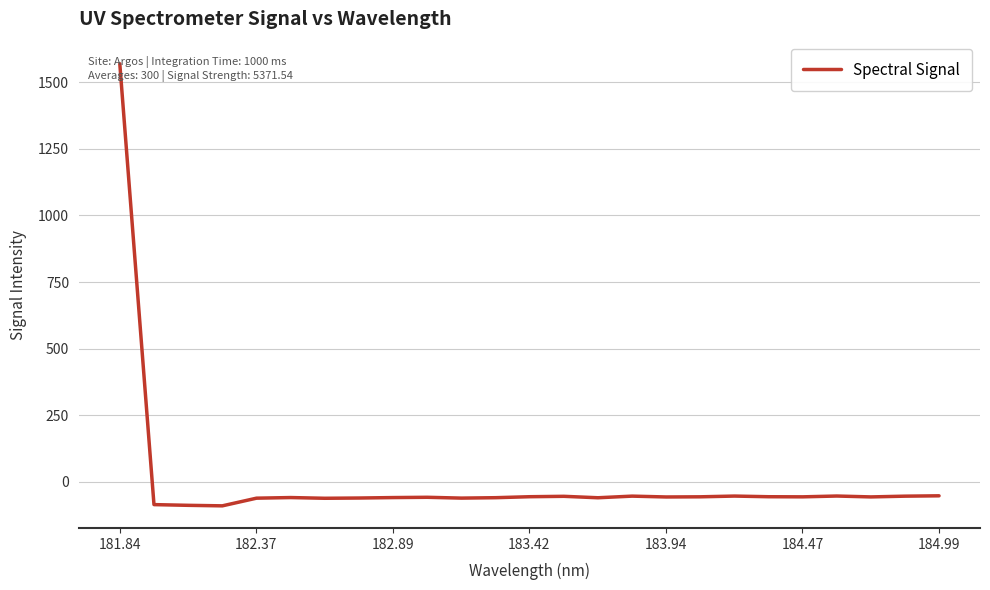

What is the maximum value shown in the chart?

1570.0